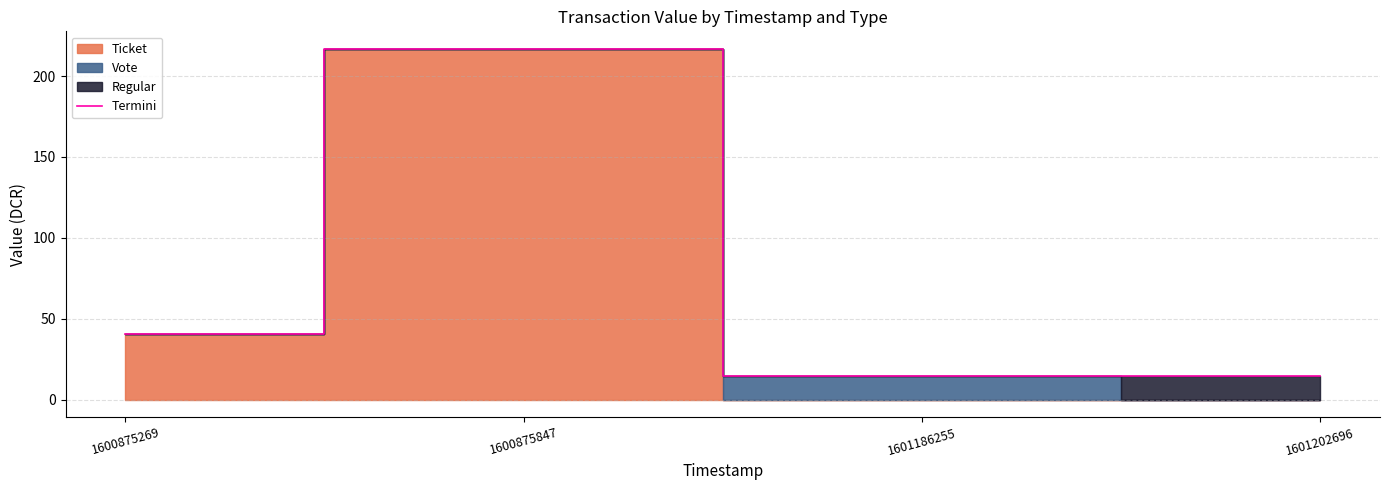

What is the value of the 3rd point from the left?

14.4